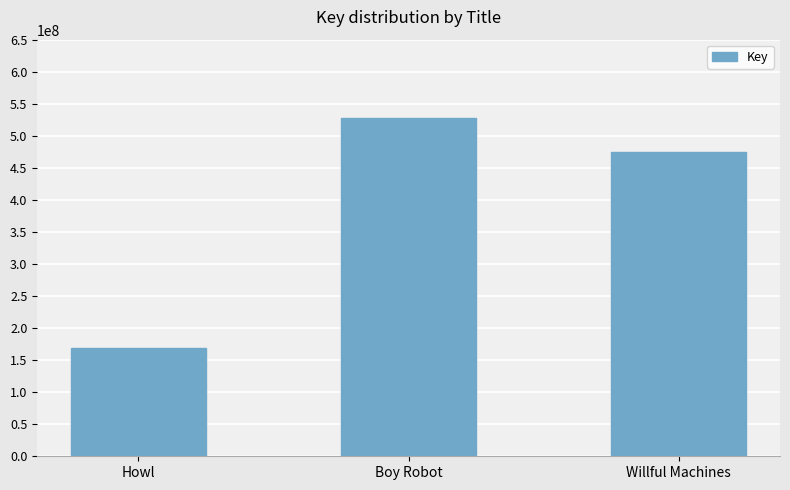

Which label corresponds to the smallest value in the chart?

Howl